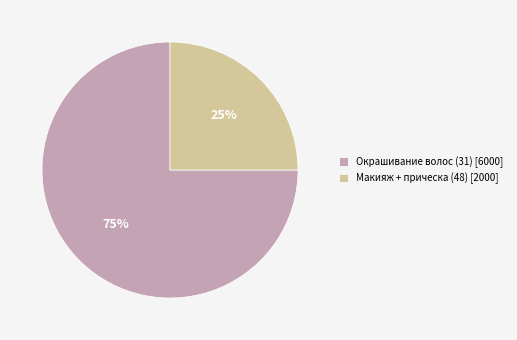

What is the largest slice in the pie chart?

Окрашивание волос (31)